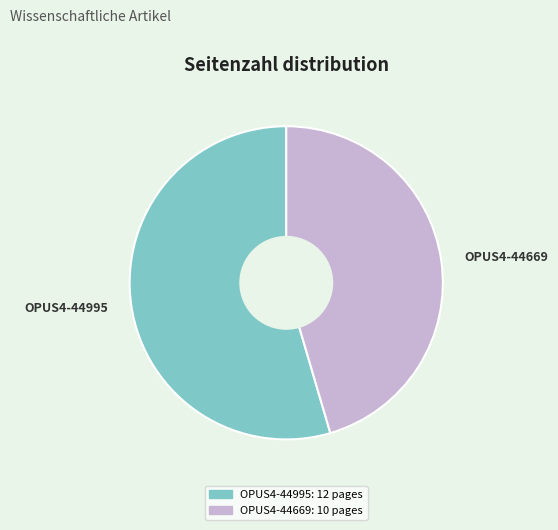

Rank the categories by value from highest to lowest.

OPUS4-44995, OPUS4-44669